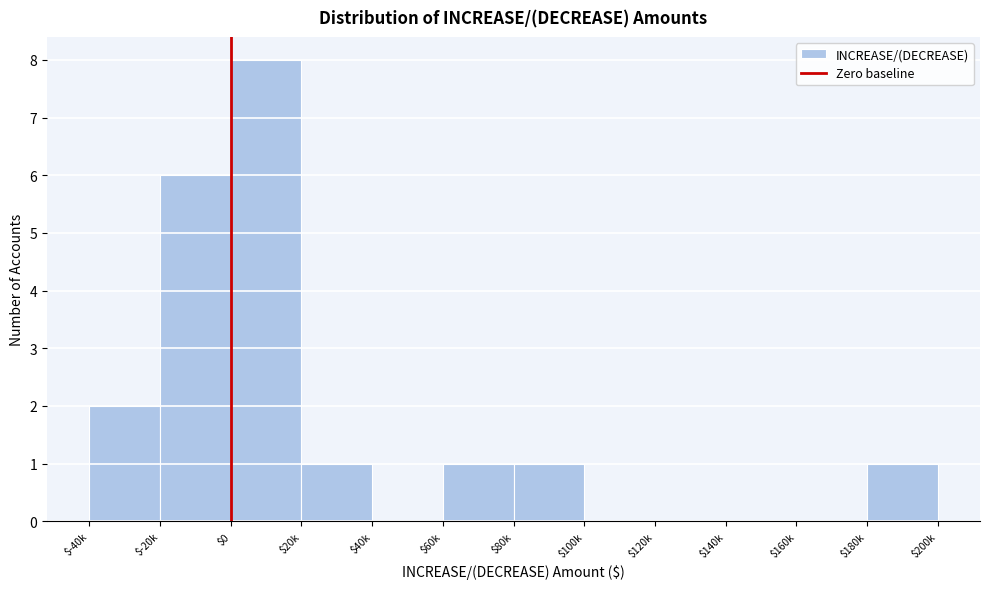

At which category does the chart reach its peak across all series?

$0